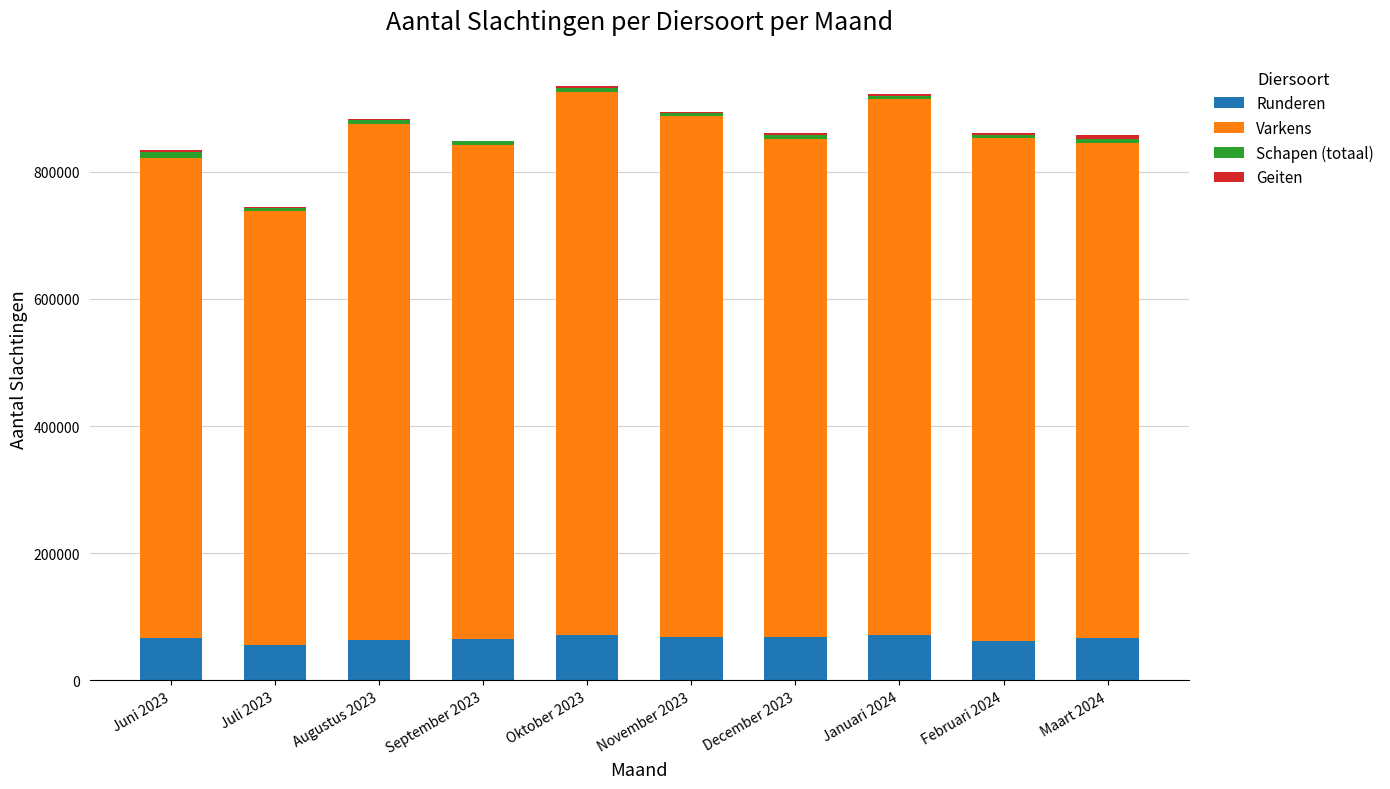

What is the highest value of the Runderen series?

71819